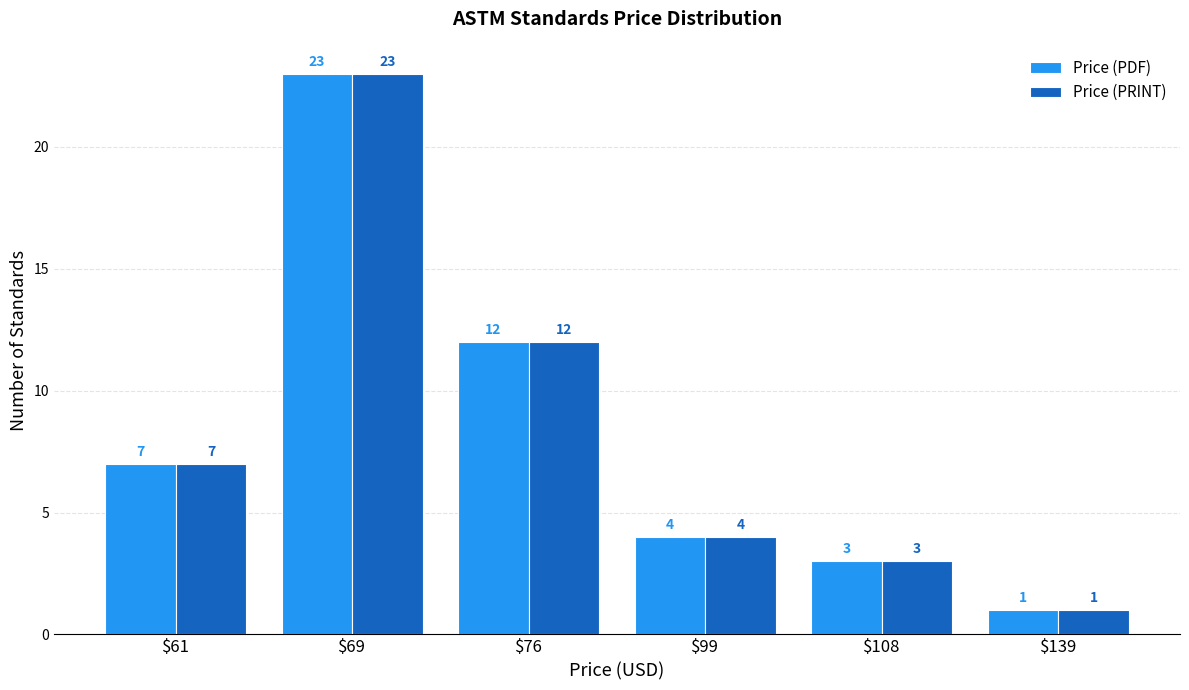

What is the difference between the second highest and minimum values in the Price (PRINT) series?

11